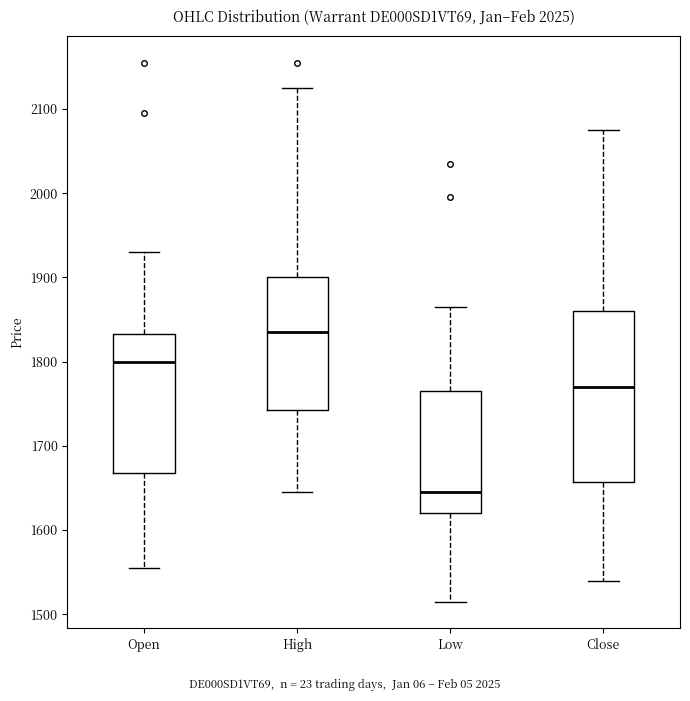

Reading left to right, transcribe this box plot: for each box, give where its median line is, the range the box spans, and where its two whiskers end, as read against the y-axis. The values are not printed on the chart, so give them approximately, as read against the axis.

Open: median 1800, box 1670 to 1830, whiskers 1560 to 1930
High: median 1840, box 1740 to 1900, whiskers 1650 to 2130
Low: median 1650, box 1620 to 1770, whiskers 1520 to 1870
Close: median 1770, box 1660 to 1860, whiskers 1540 to 2080